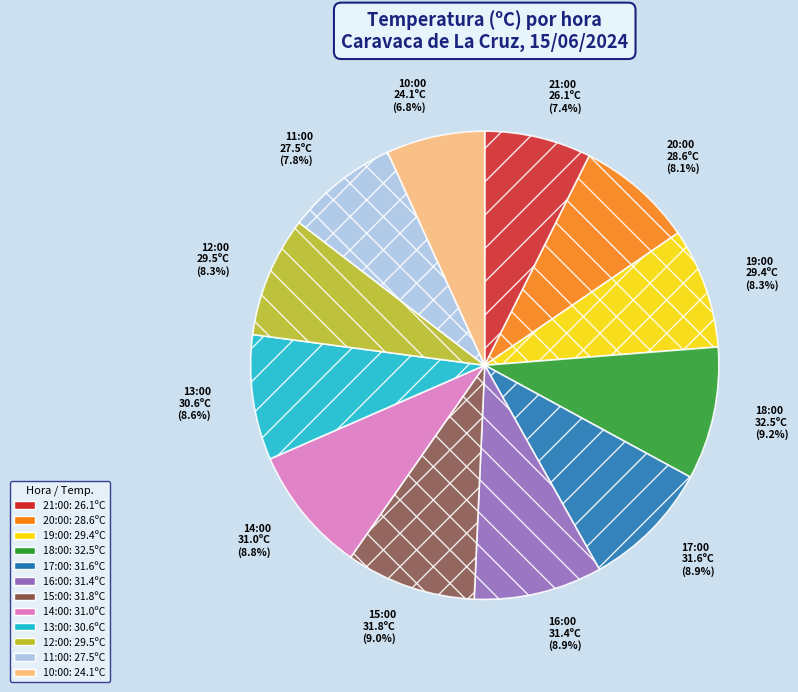

To the nearest percent, what portion does 21:00 represent?

7%